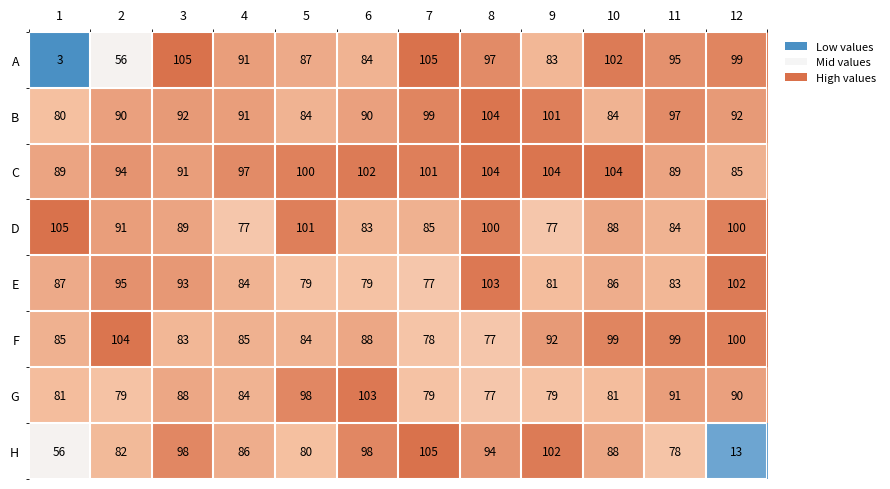

What is the total value across all series at 5?

713